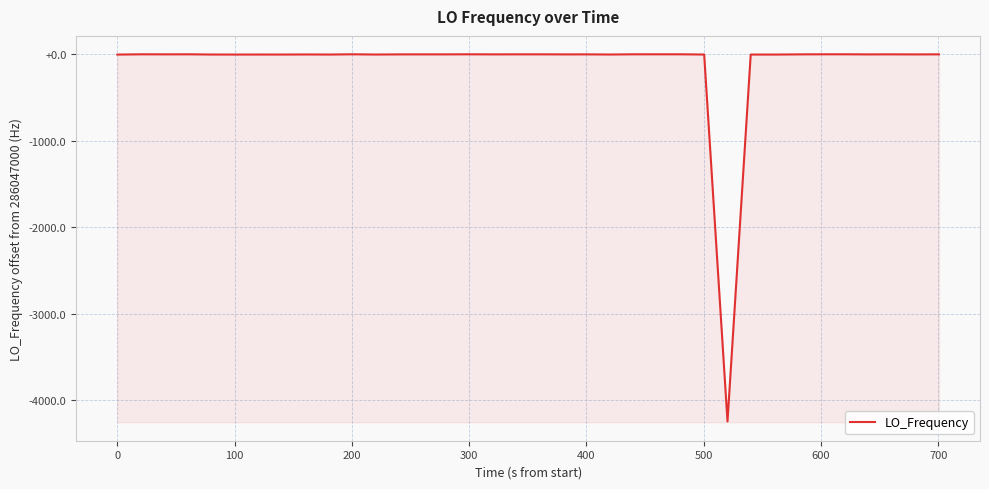

Does the chart have visible grid lines?

Yes